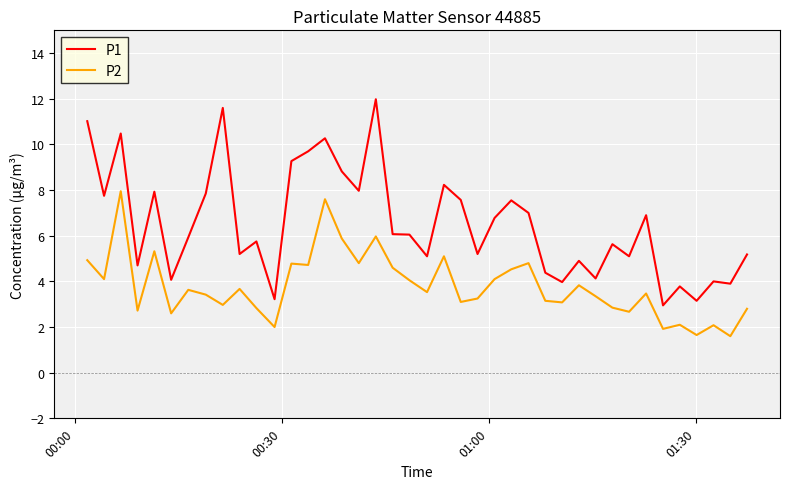

Which series has the widest spread of values?

P1